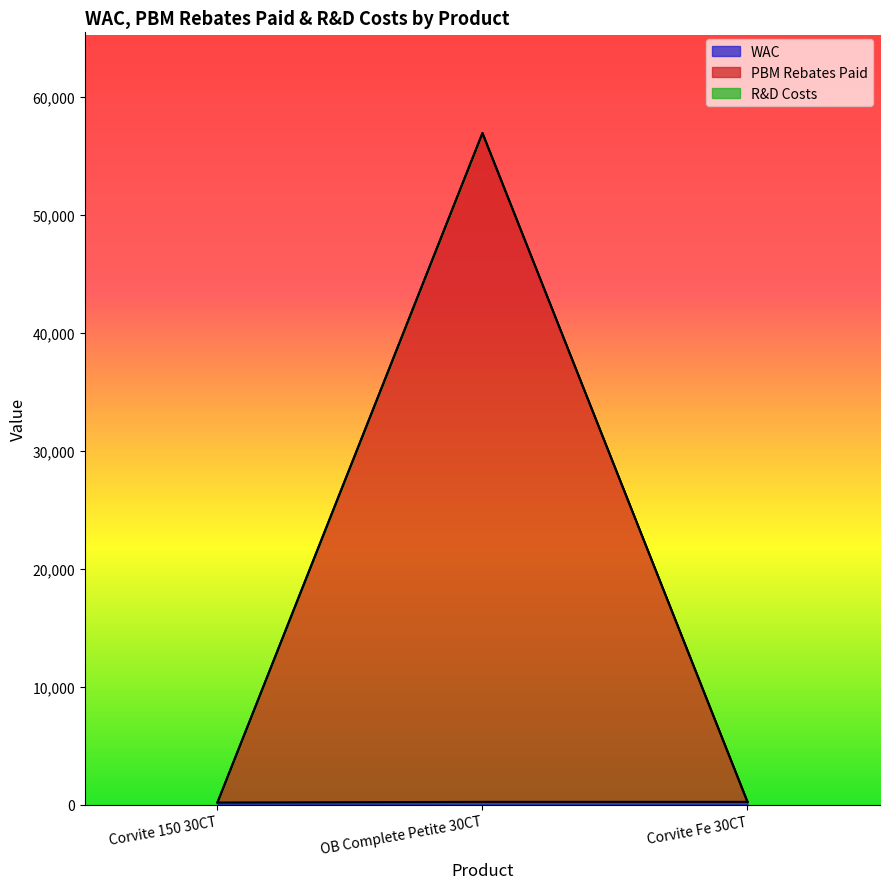

At how many categories does at least one series exceed 29620?

1